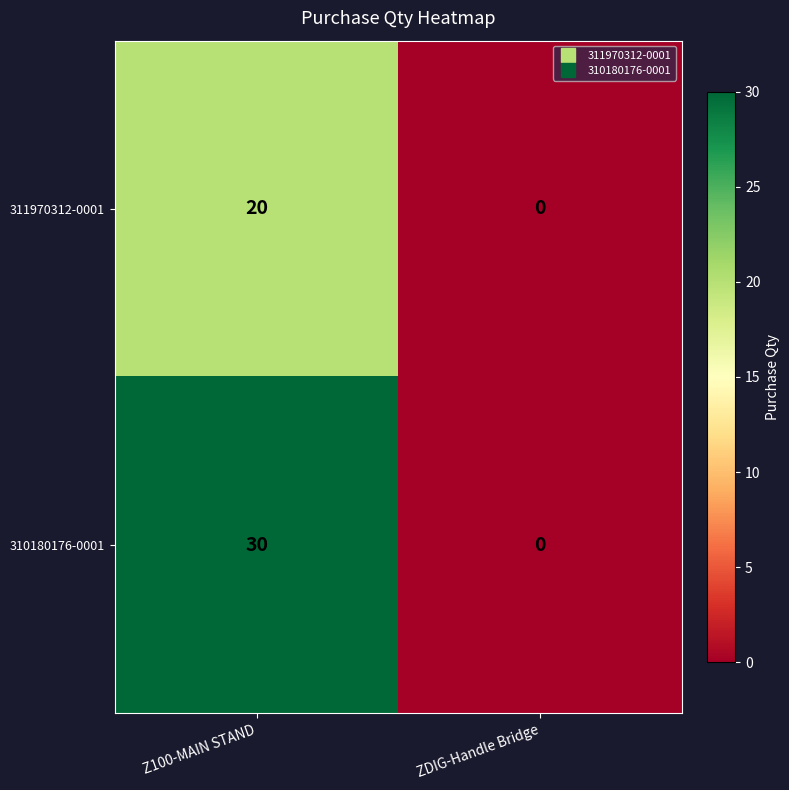

The 311970312-0001 series shows 20 at Z100-MAIN STAND. True or false?

True